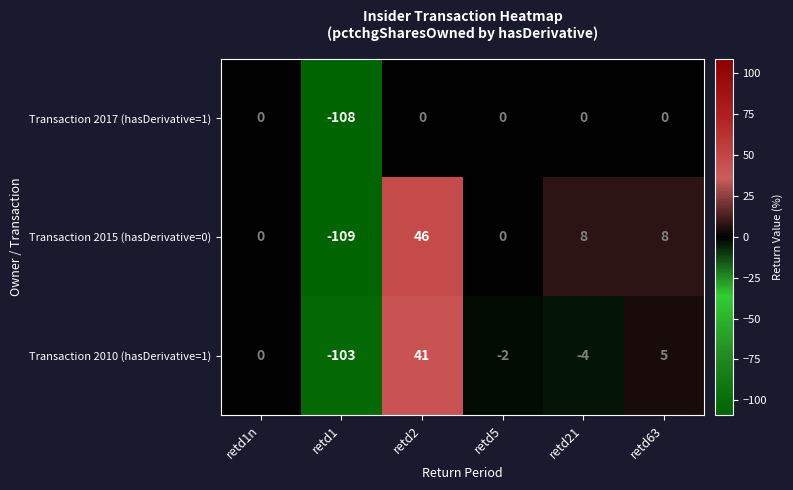

Which label corresponds to the smallest value in the chart?

retd1